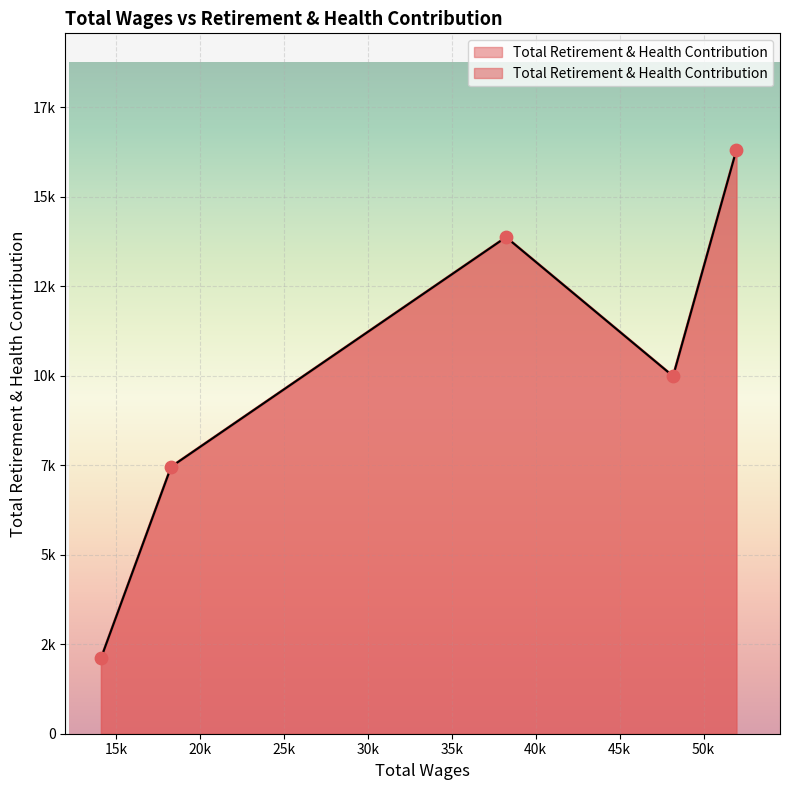

Between 48182.0 and 18294.0, which is larger?

48182.0